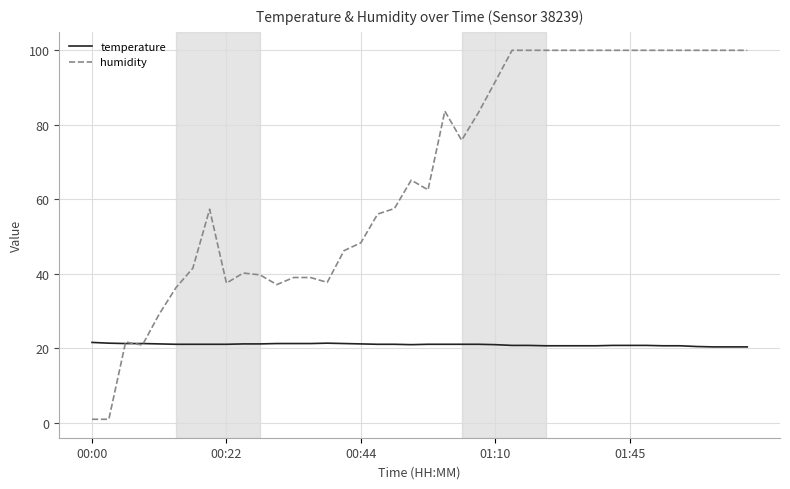

What is the minimum value for temperature?

20.4